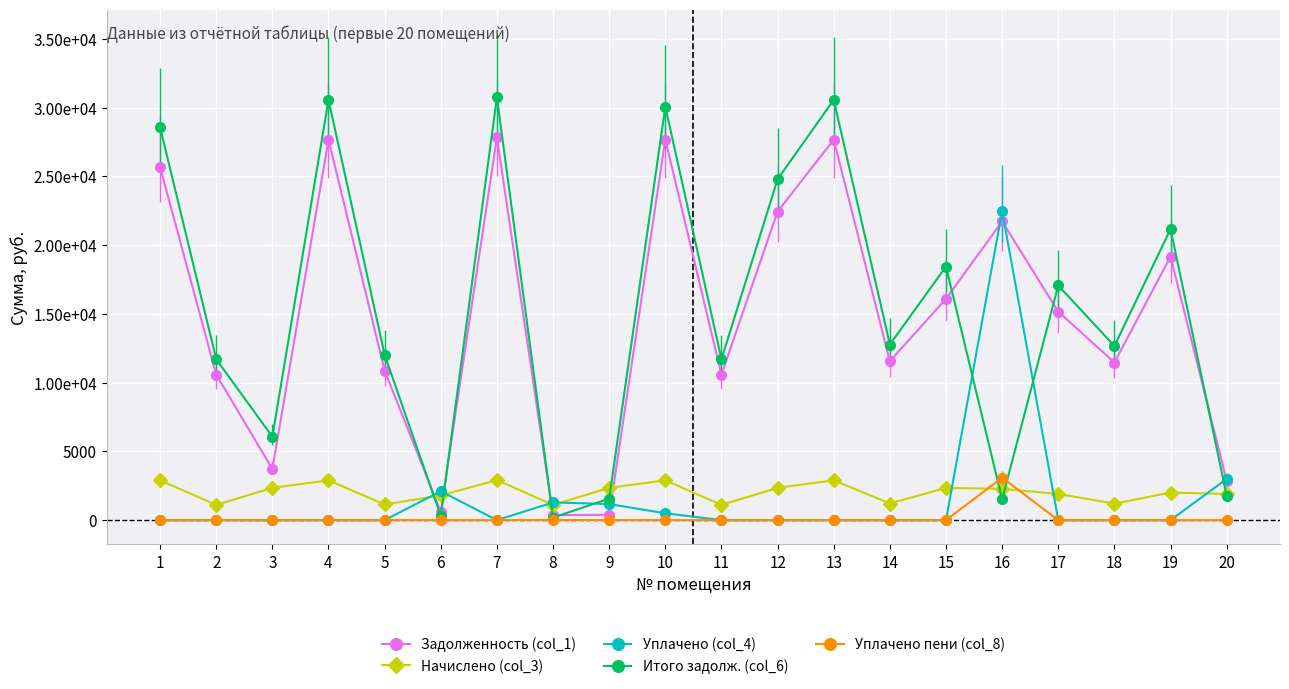

What is the approximate value of Задолженность (col_1) at 3?

3719.1